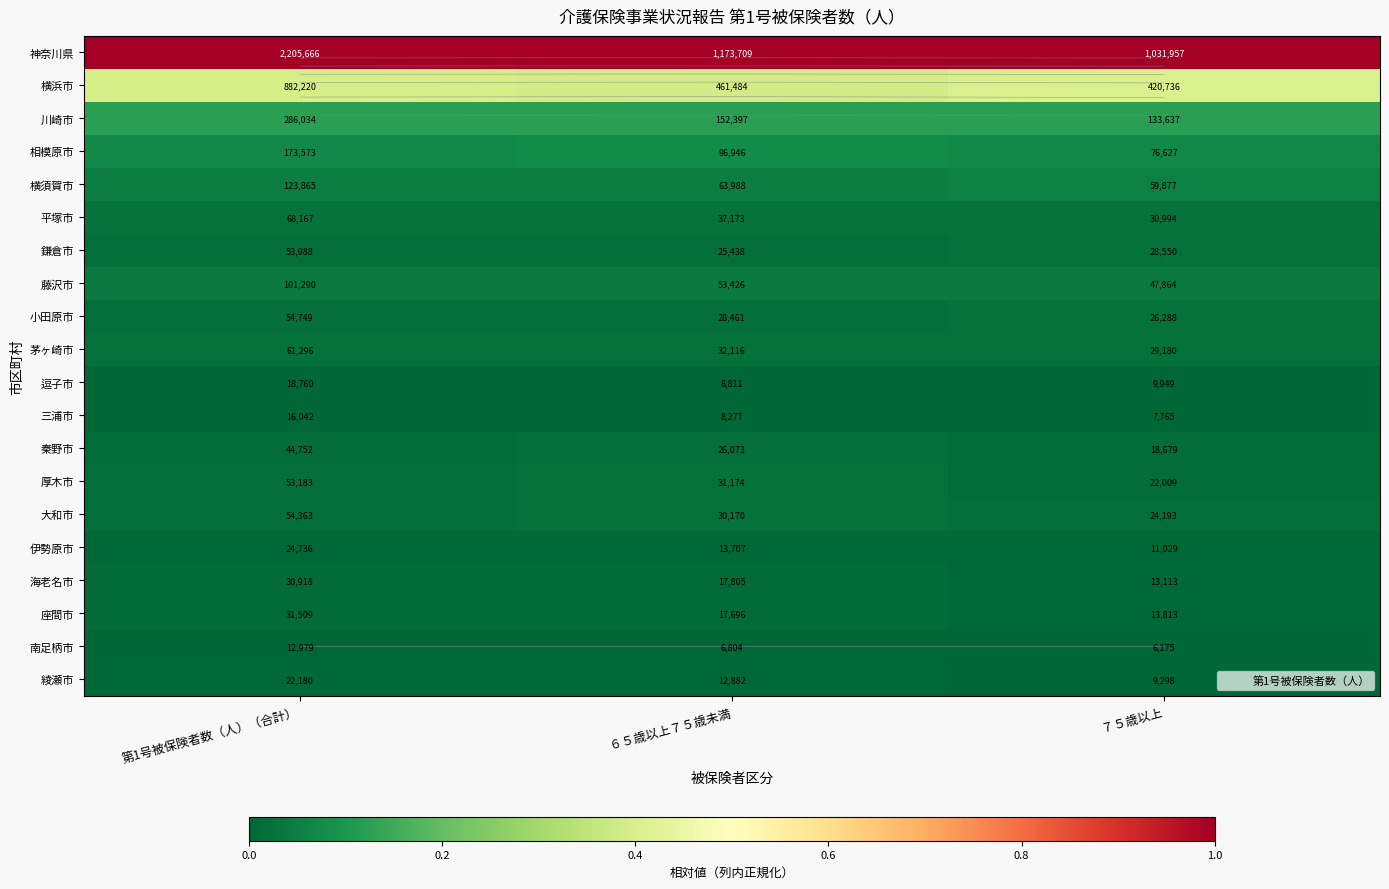

The 横須賀市 series shows 0.1 at ７５歳以上. True or false?

True